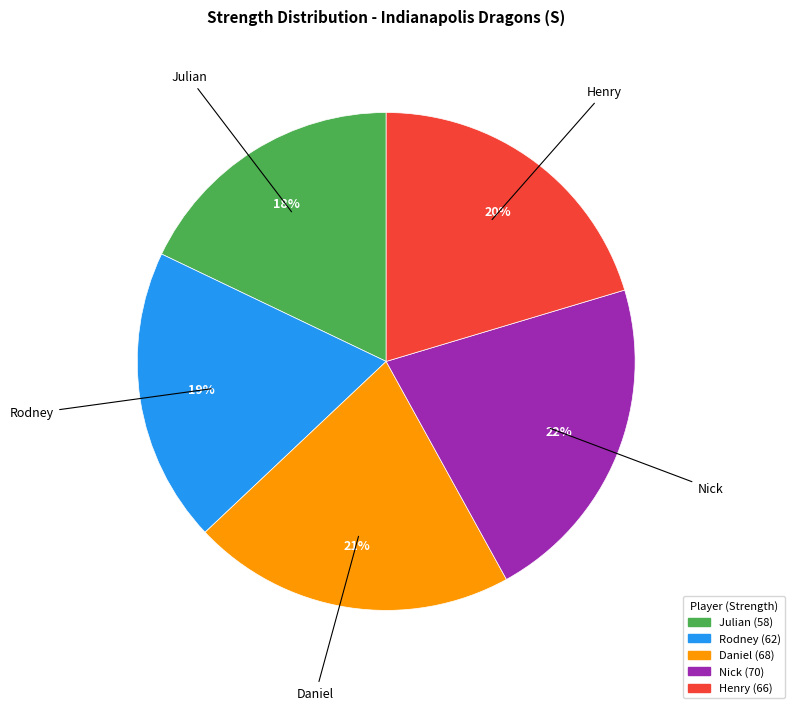

Which slice is the largest?

Nick